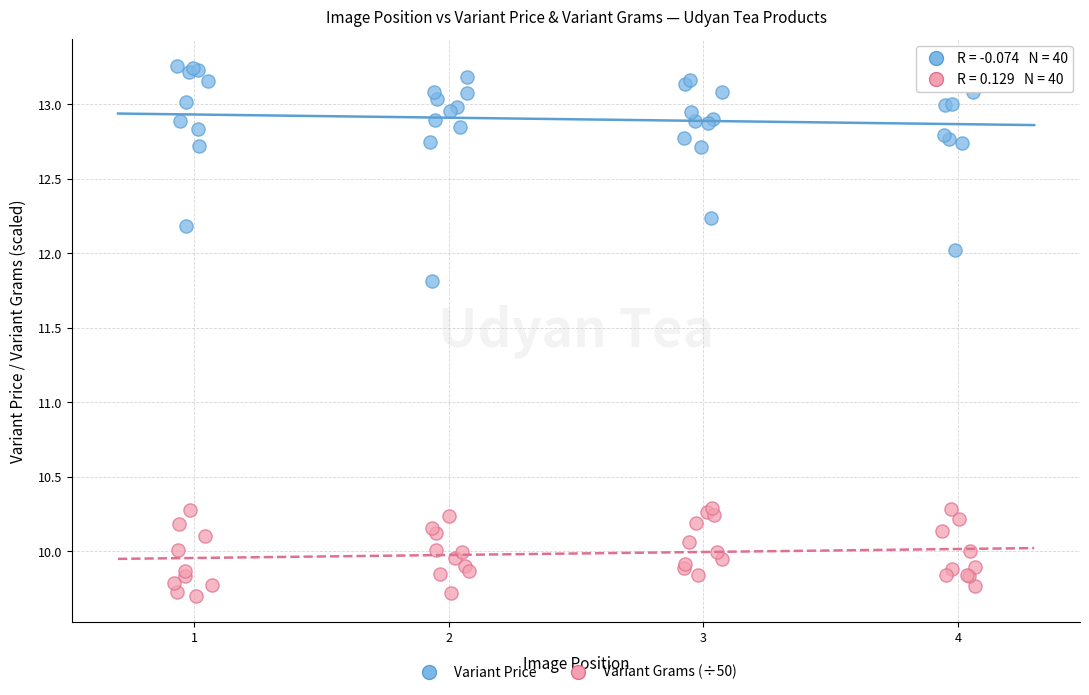

Which series has the widest spread of Y values?

Variant Price